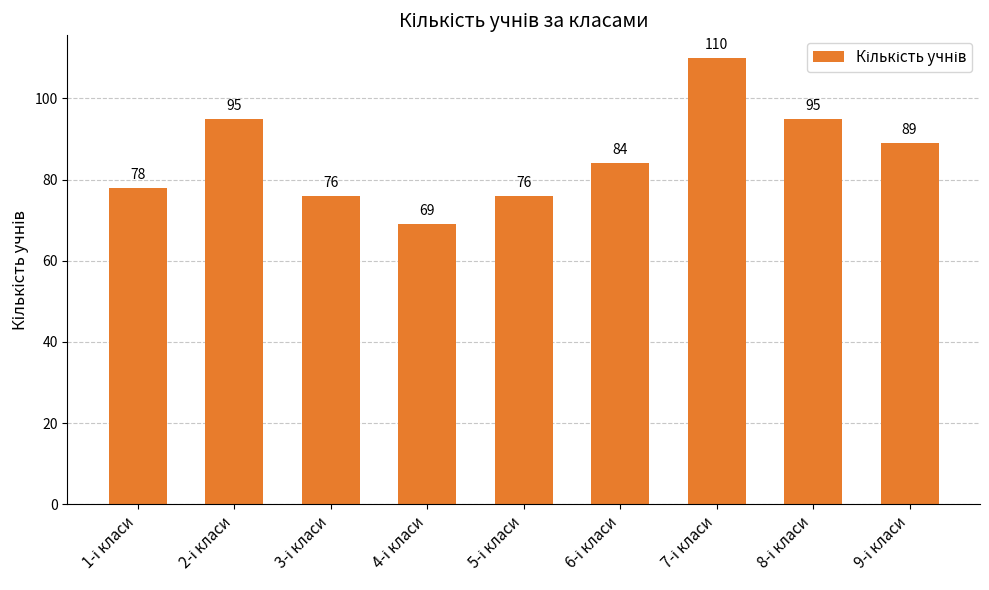

What is the greatest value displayed?

110